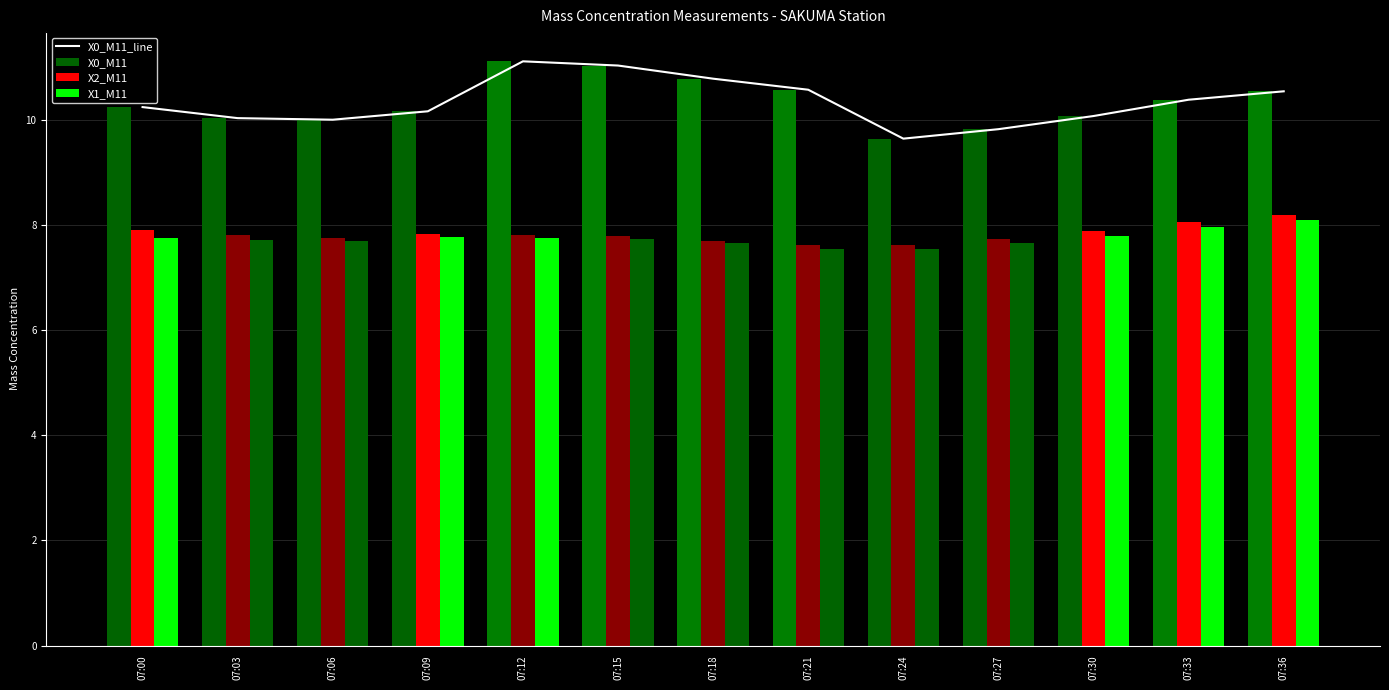

At which label is X0_M11_line closest to 10?

07:06